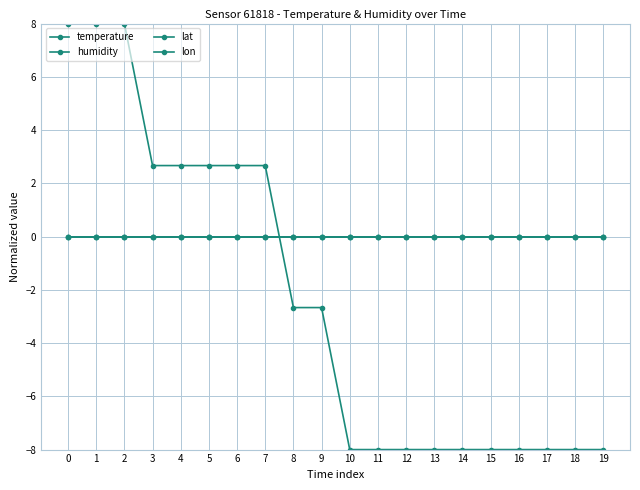

Is this an area chart (filled region under the line)?

No